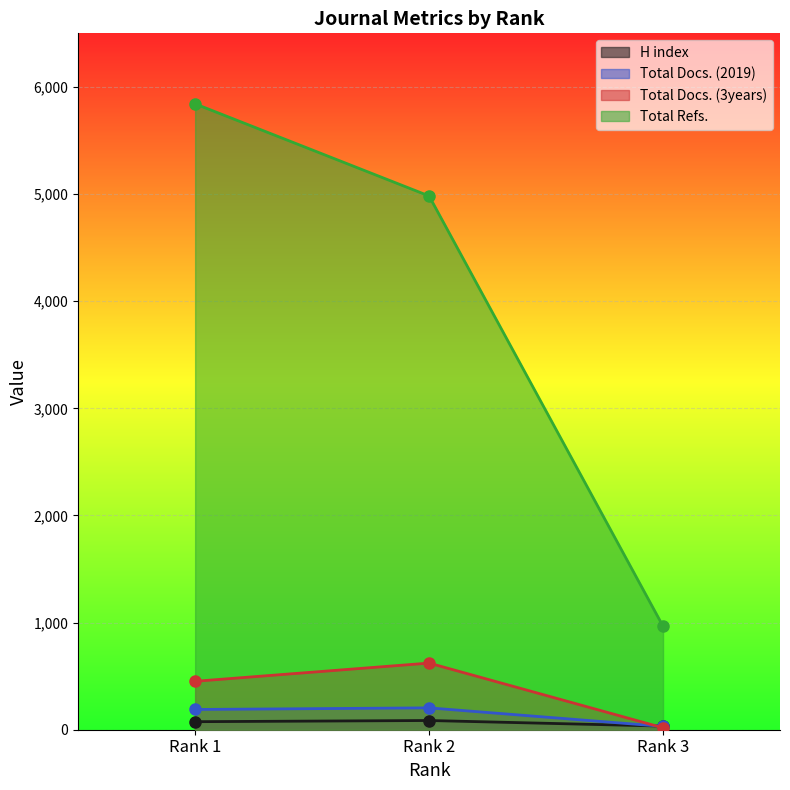

The Total Docs. (3years) series shows 18 at Rank 3. True or false?

True